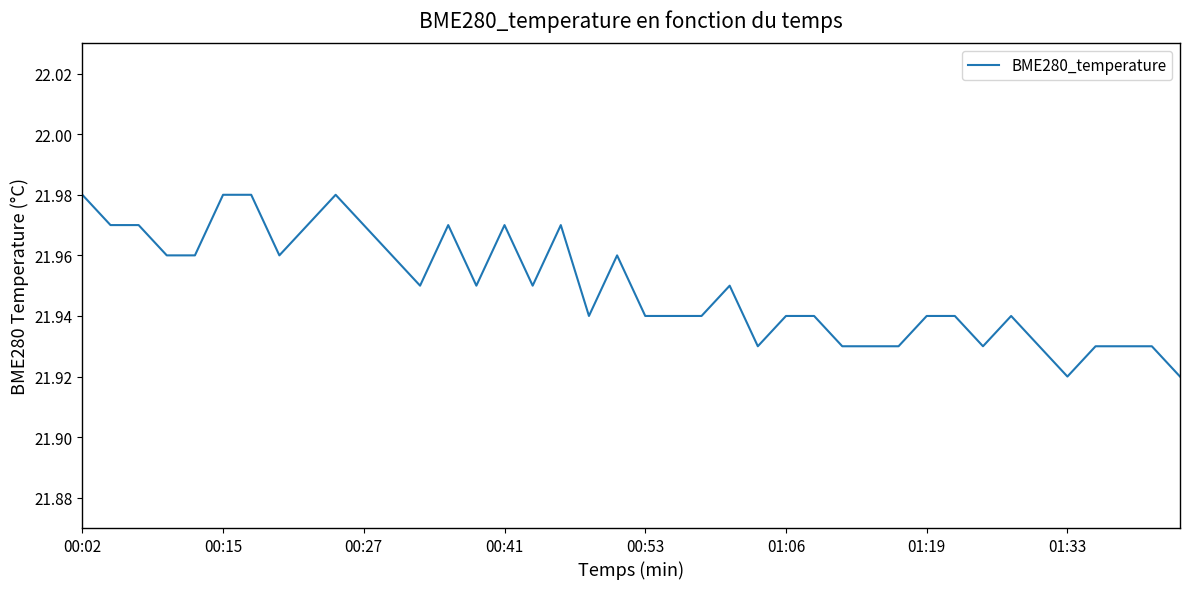

How many lines are shown in the chart?

1